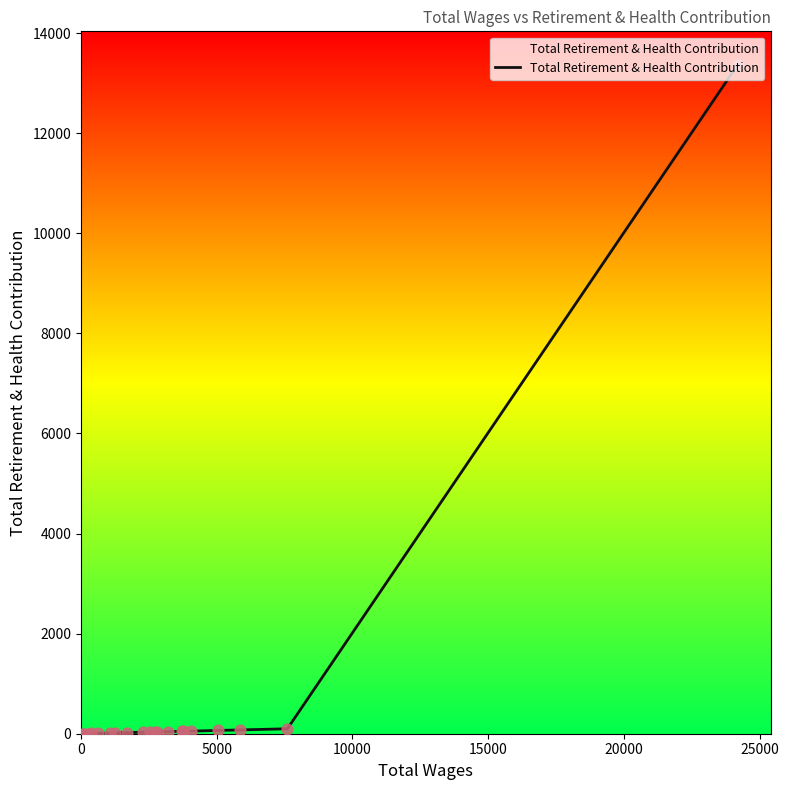

What is the difference between the maximum and minimum values?

13367